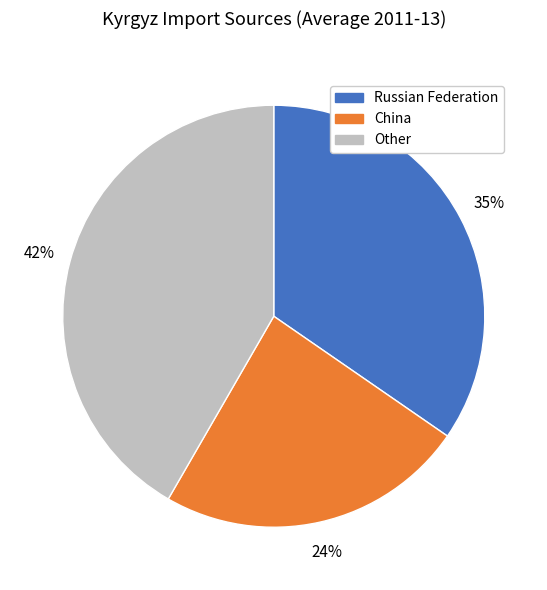

To the nearest percent, what is the average slice percentage?

33%